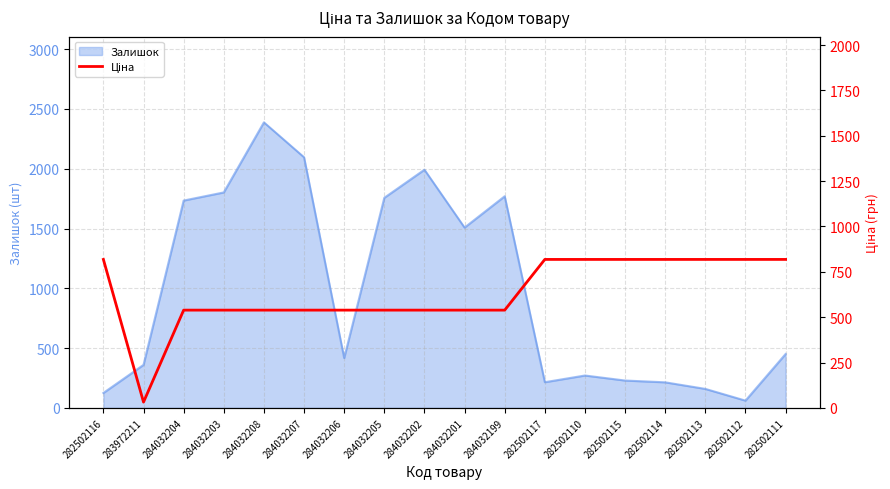

Does the chart have visible grid lines?

Yes